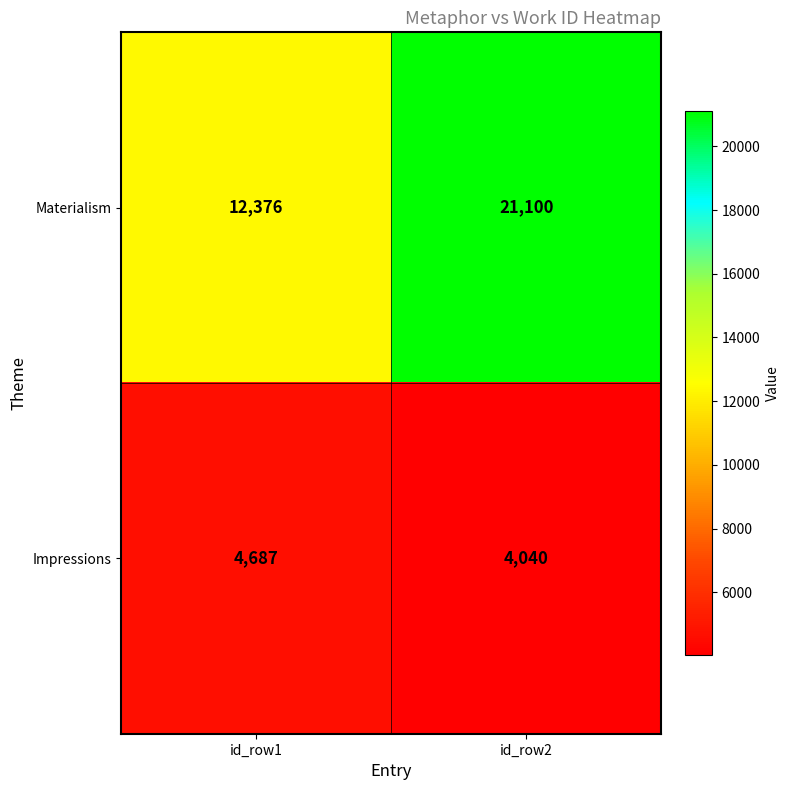

What is the sum of the Materialism values at id_row1 and id_row2?

33476